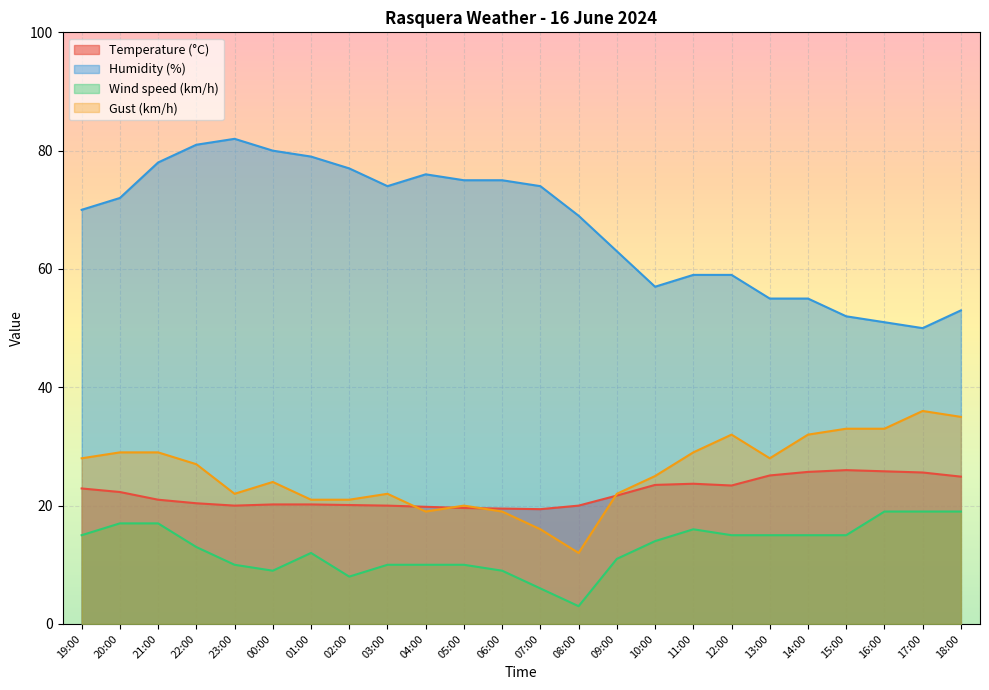

What is the value of the Humidity (%) point at the 18th from the left?

59.0